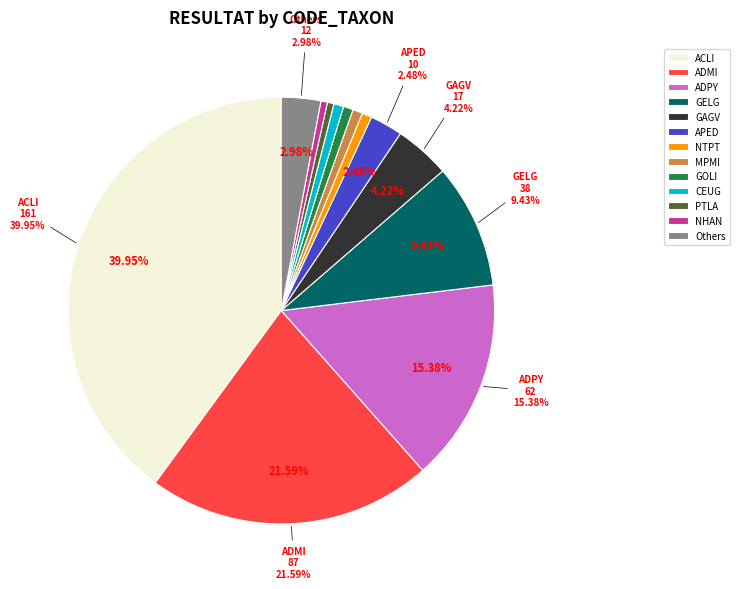

To the nearest percent, what is the difference between the largest and smallest slice percentages?

40%